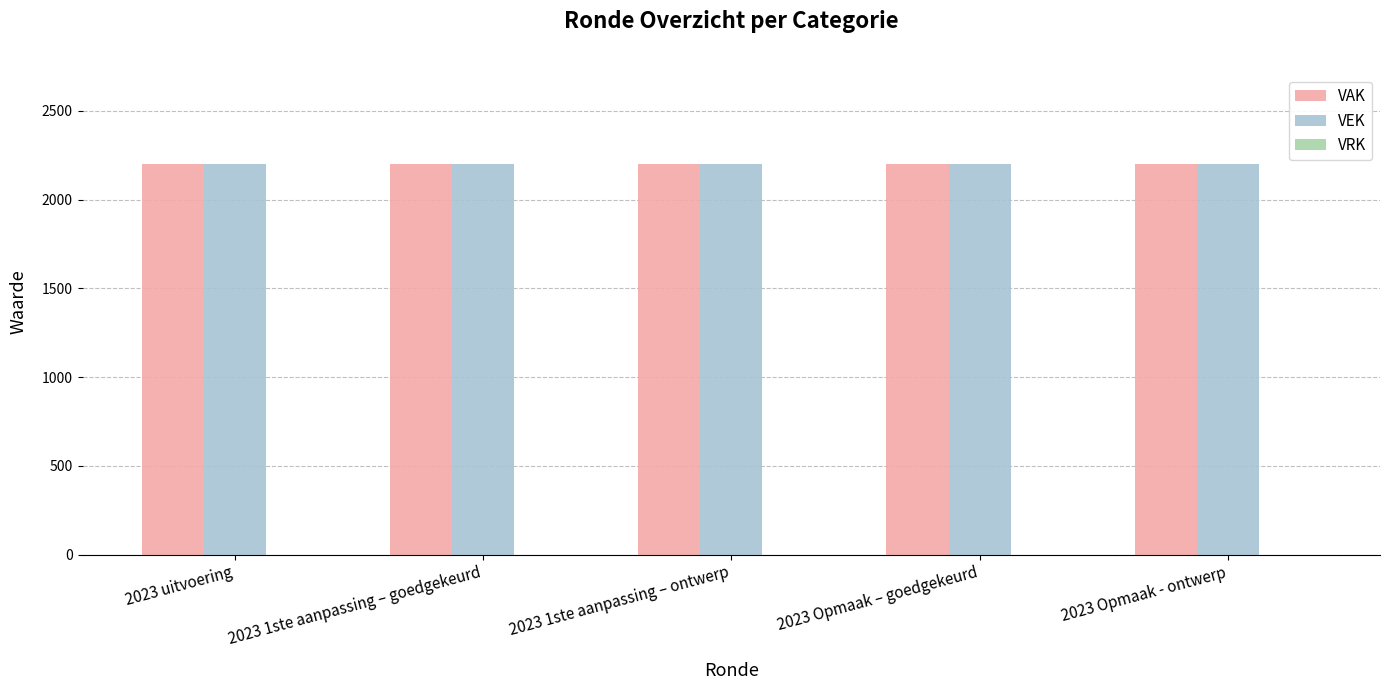

At how many categories does at least one series exceed 137?

5